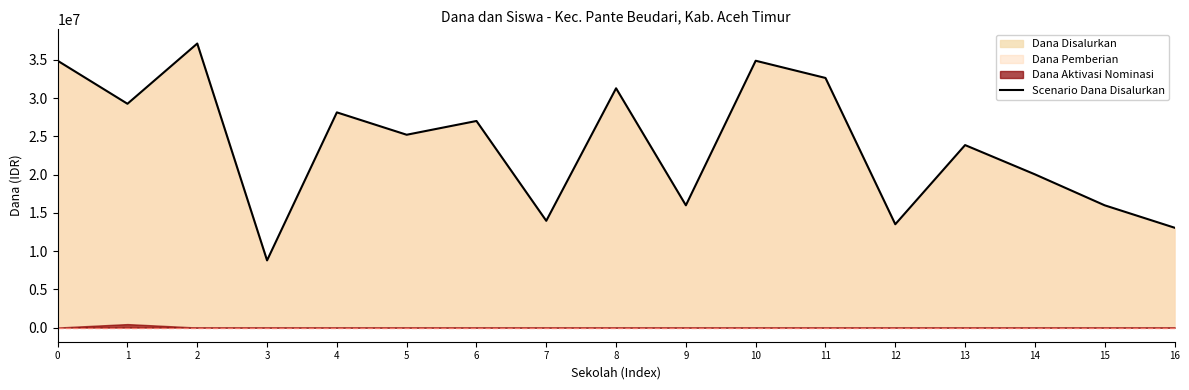

What is the value of the 5th point from the left?

28125000